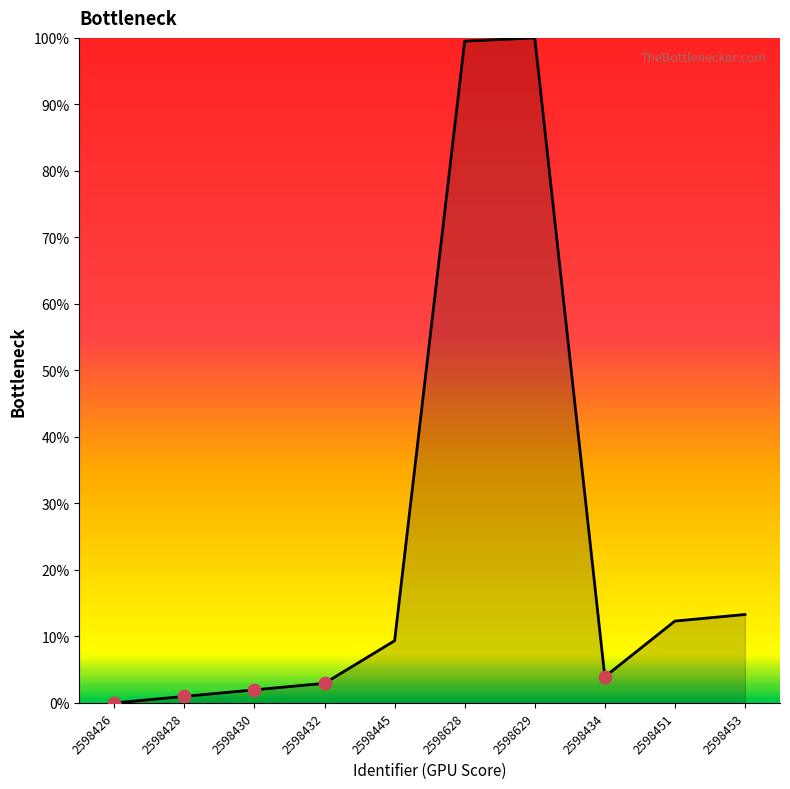

Which has a higher value, 2598434 or 2598629?

2598629